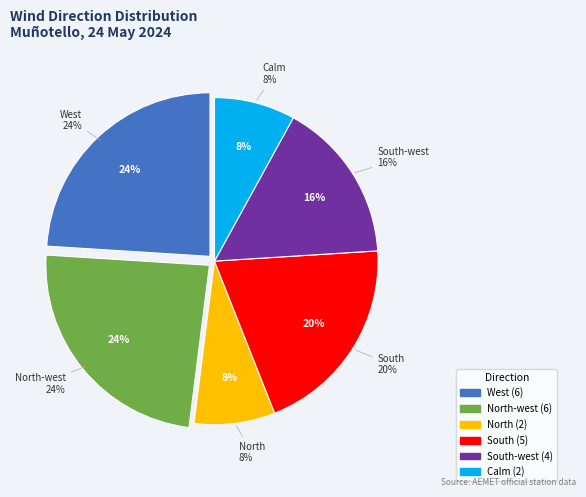

Is there any slice that represents more than half of the pie?

No